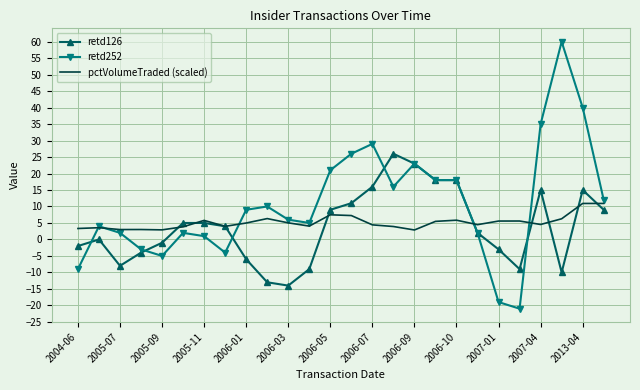

Which series has the widest spread of values?

retd252